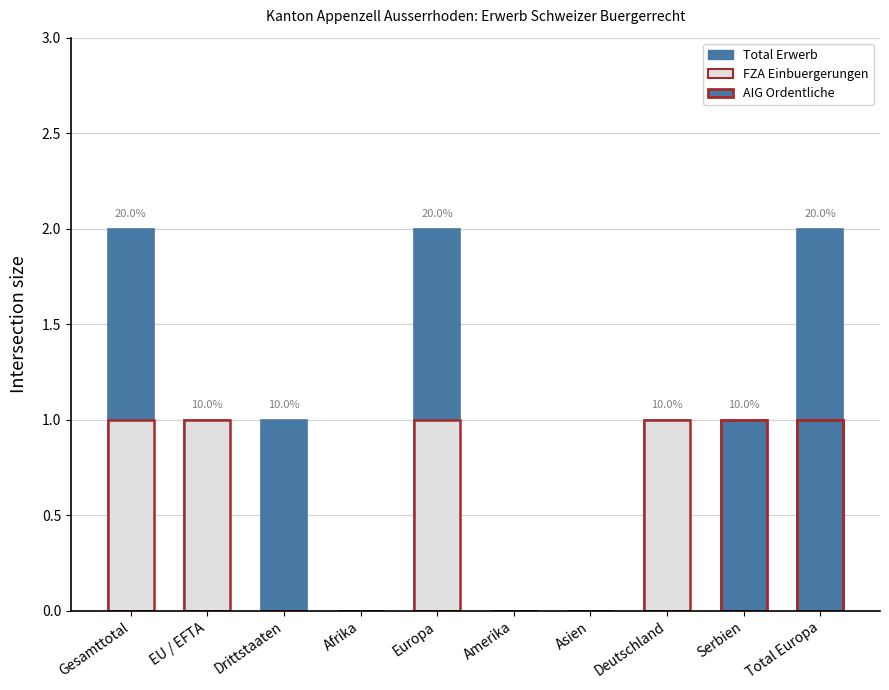

At how many categories does at least one series exceed 0?

7